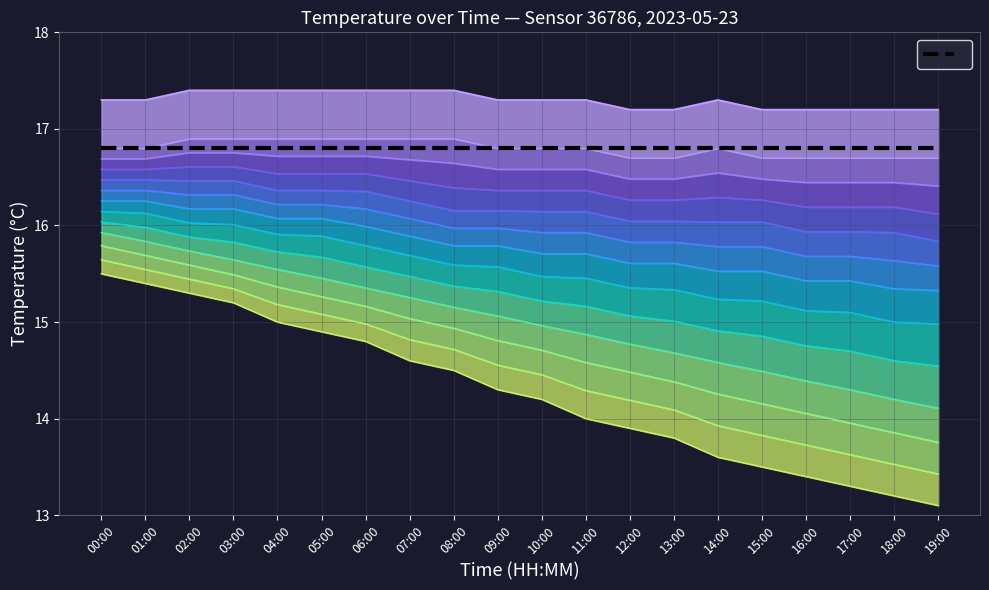

What is the average value of the temp_low_s4 series?

14.3